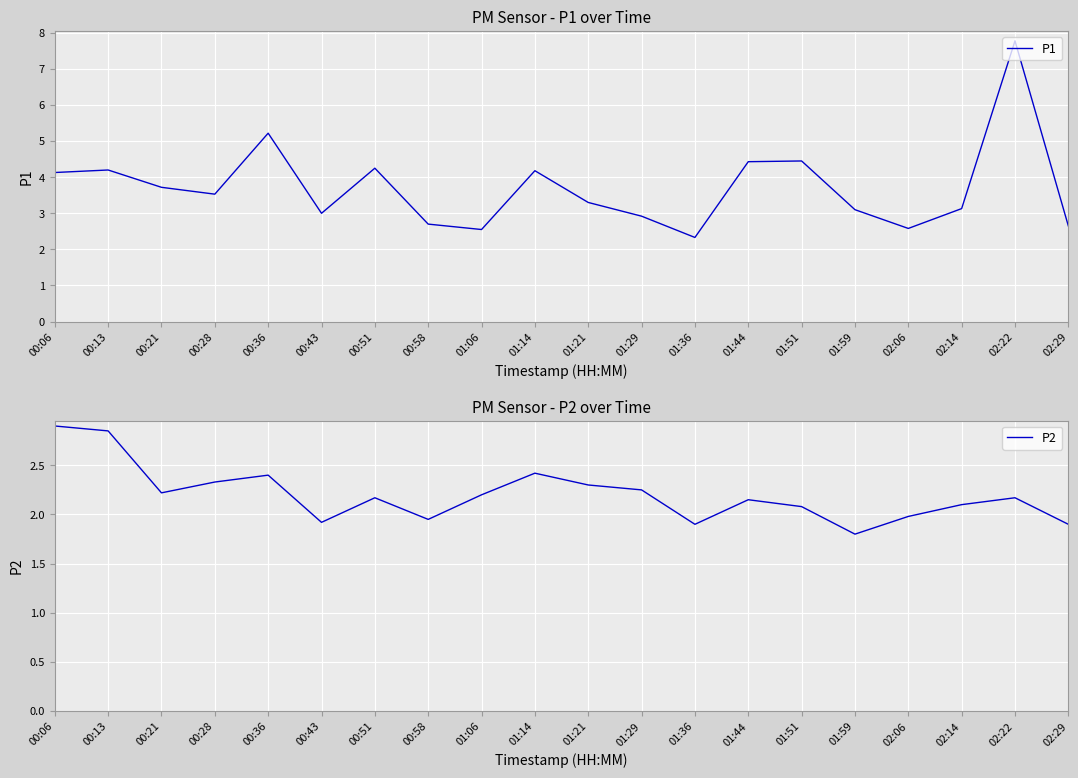

What is the difference between the second highest and minimum values in the P2 series?

1.1